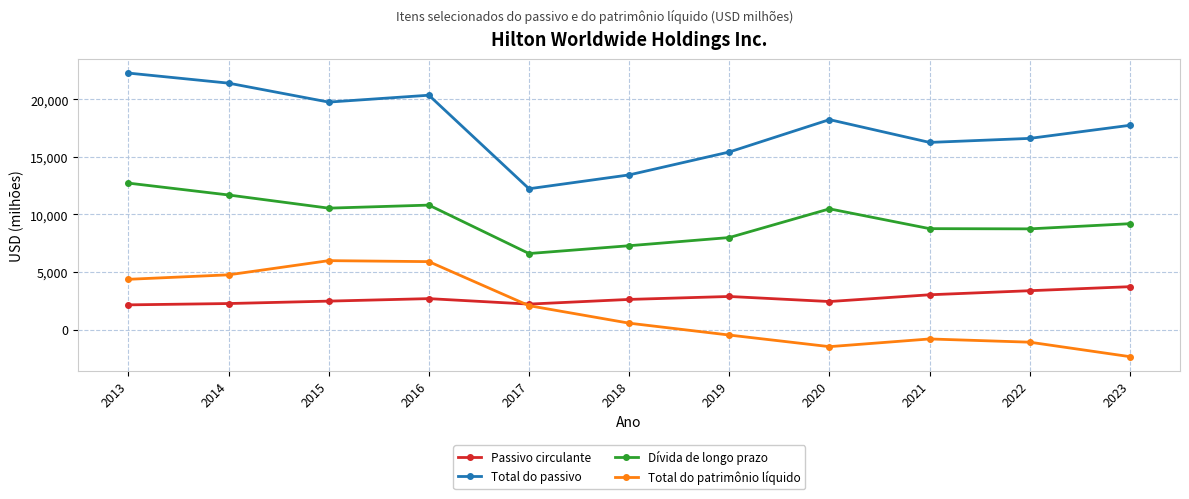

The Total do patrimônio líquido series shows 3646 at 2017. True or false?

False